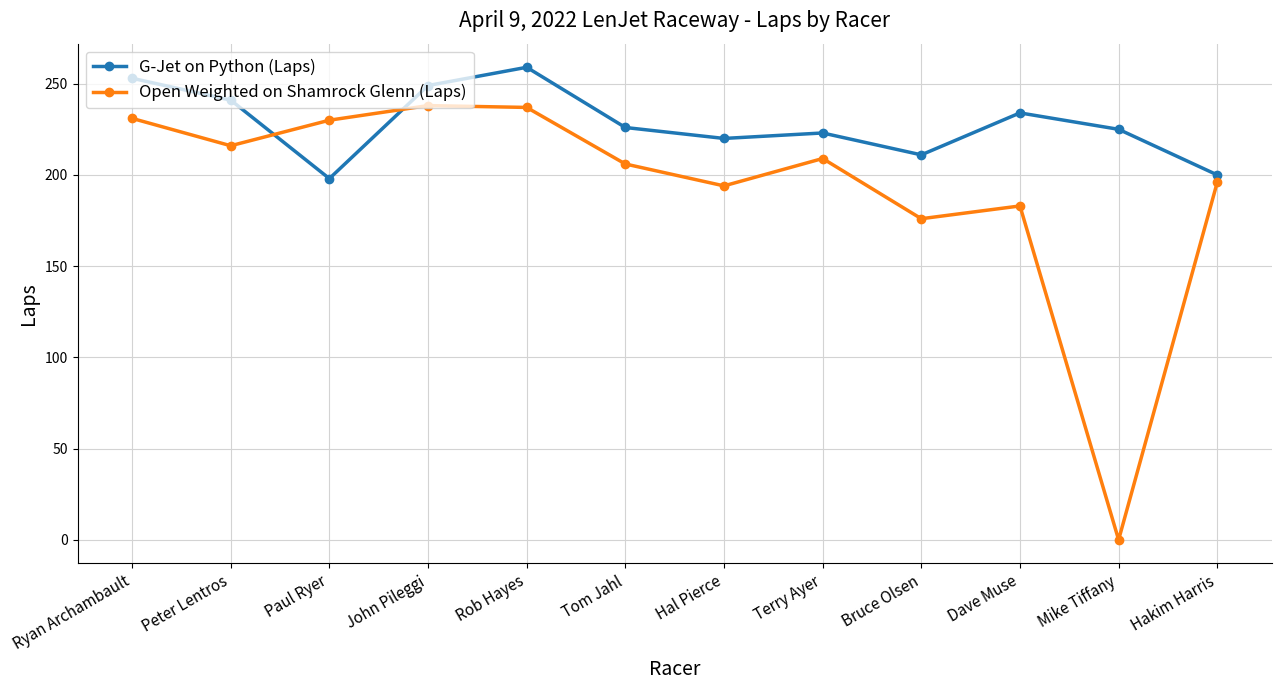

Where is Open Weighted on Shamrock Glenn (Laps) nearest to the value 119?

Bruce Olsen